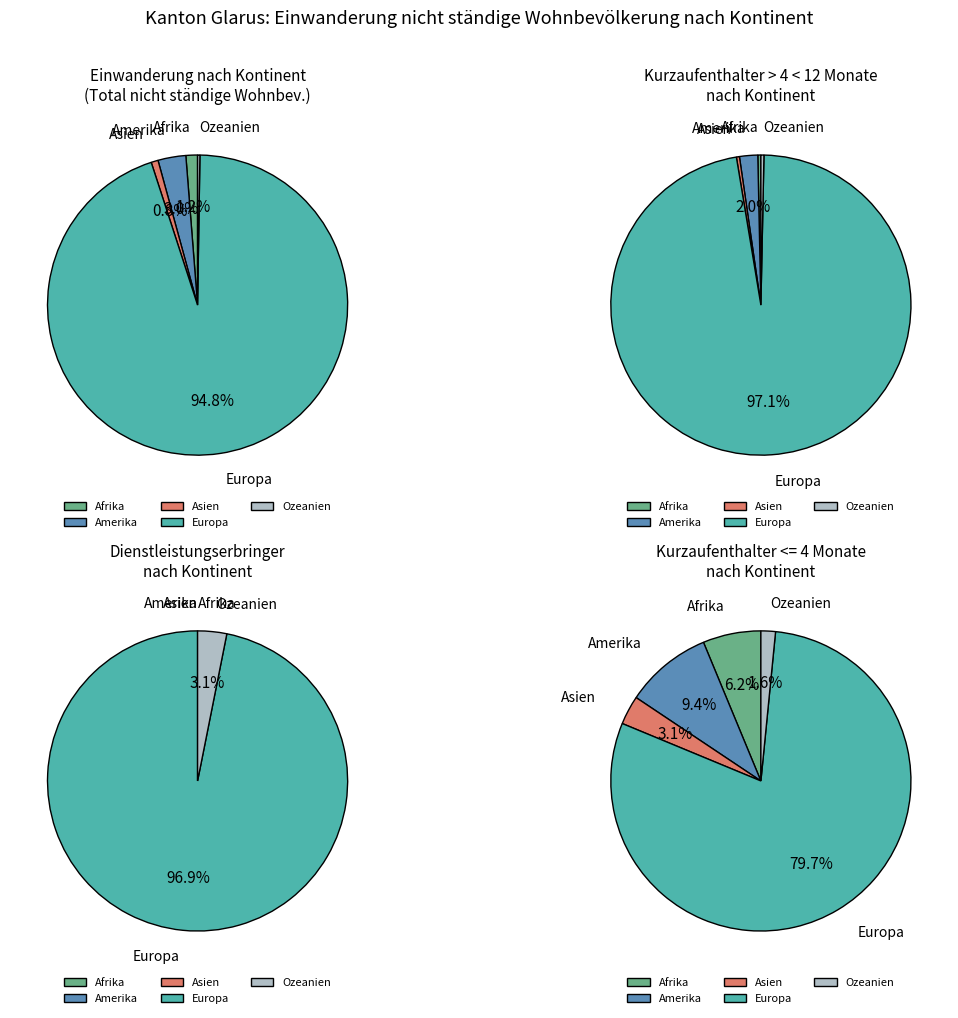

What is the largest slice in the pie chart?

Europa